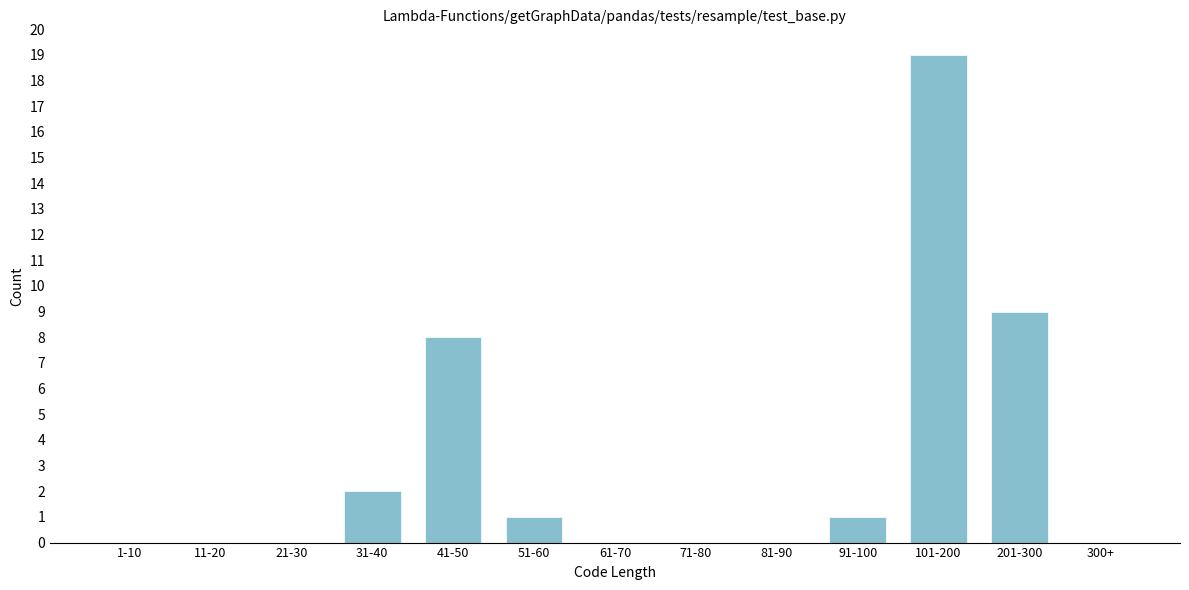

Reading left to right, extract all data points from this chart.

1-10=0	11-20=0	21-30=0	31-40=2	41-50=8	51-60=1	61-70=0	71-80=0	81-90=0	91-100=1	101-200=19	201-300=9	300+=0